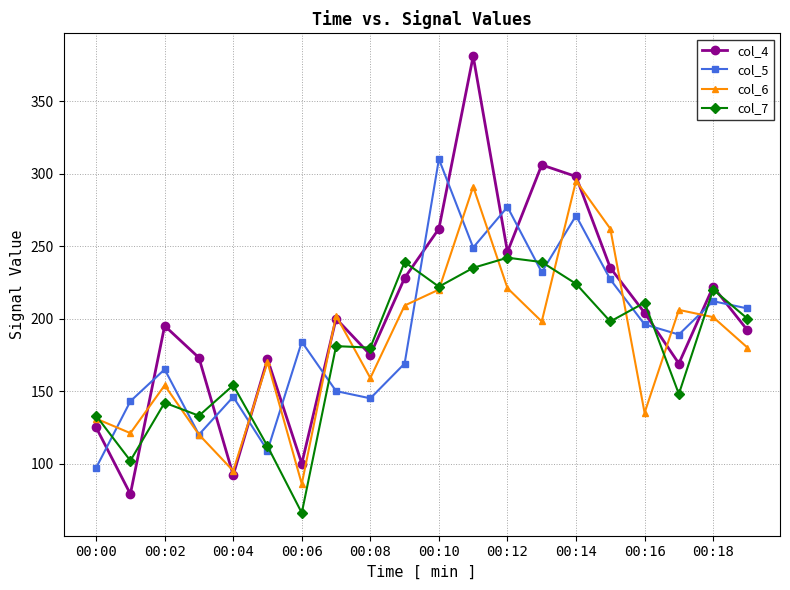

In col_5, how many points are lower than both neighbors (excluding endpoints)?

6